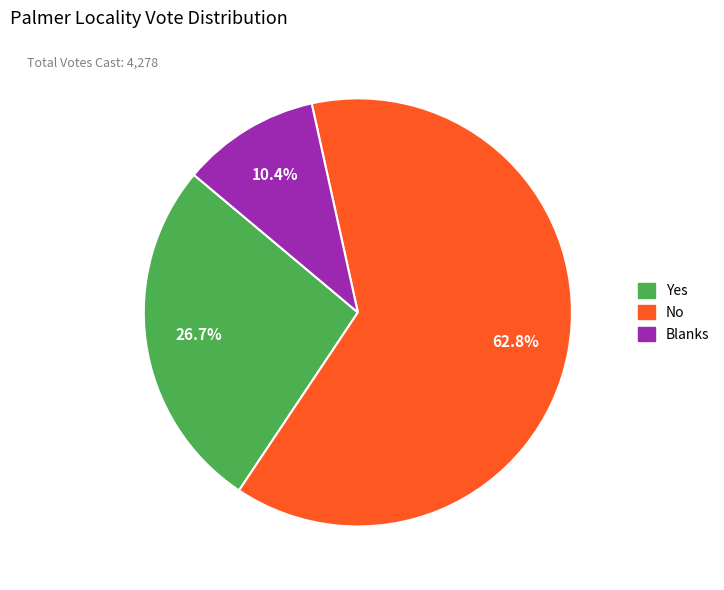

Which slice is the largest?

No